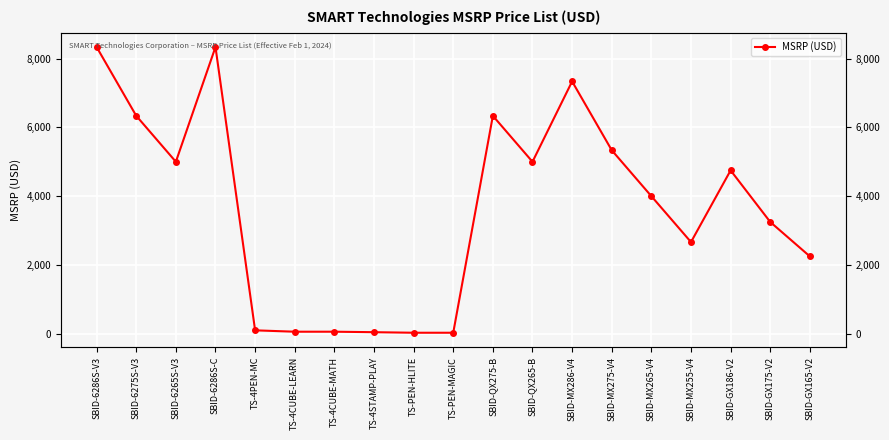

At which category does the data reach its first local peak?

SBID-6286S-C